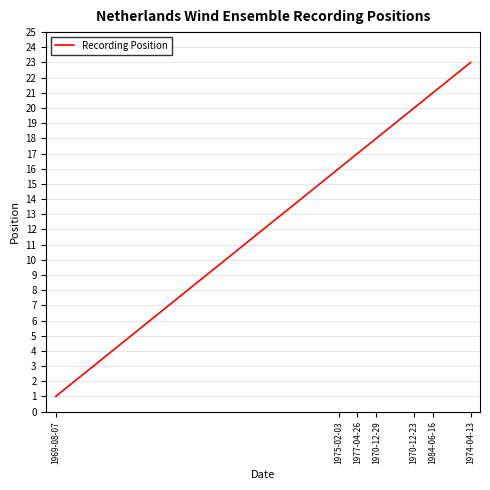

What is the maximum value shown in the chart?

23